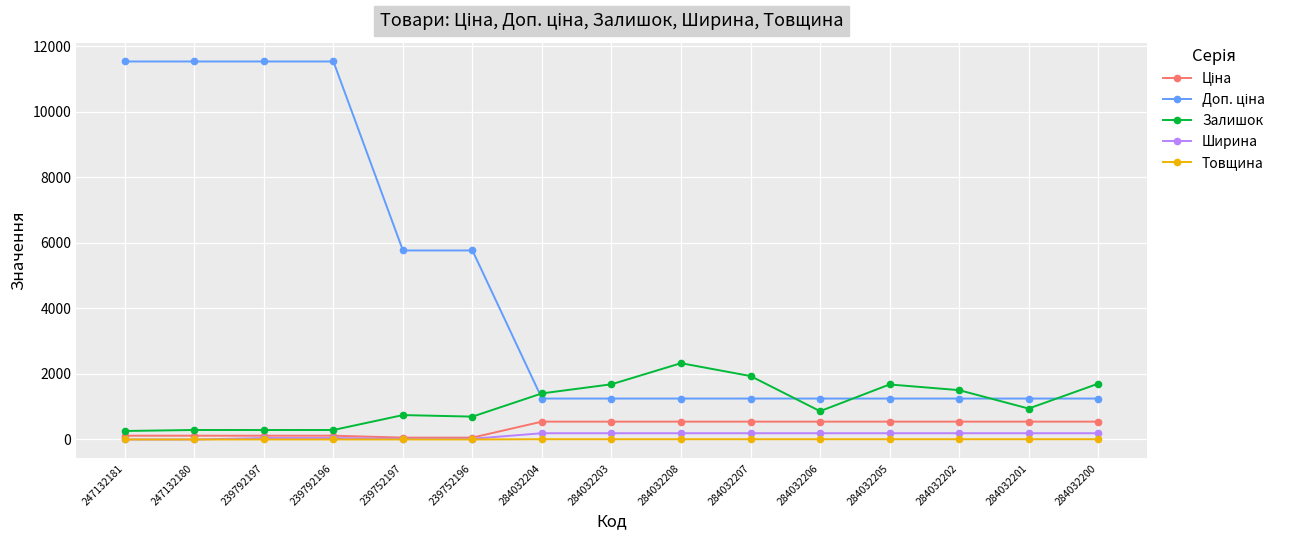

True or false: Залишок has more than 1 interior local peaks.

True